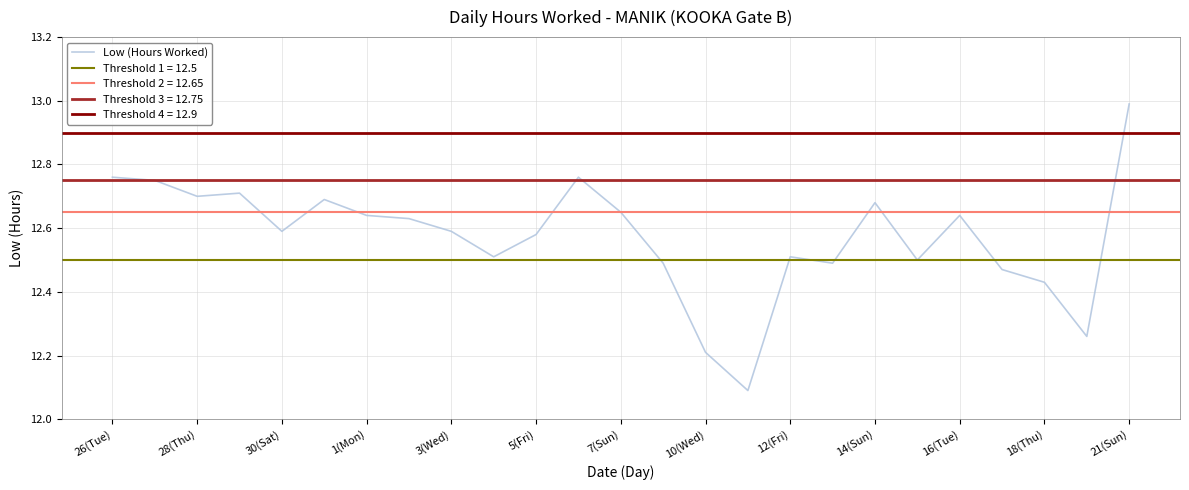

What is the difference between the values at 13 and 26(Tue)?

0.3